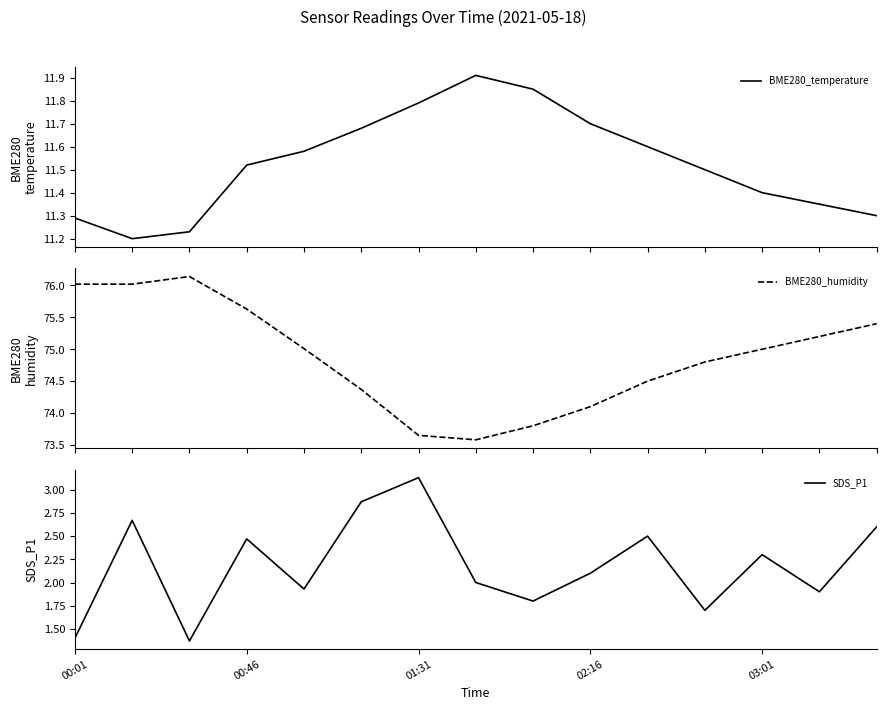

True or false: BME280_humidity has more than 0 points higher than both neighbors.

True